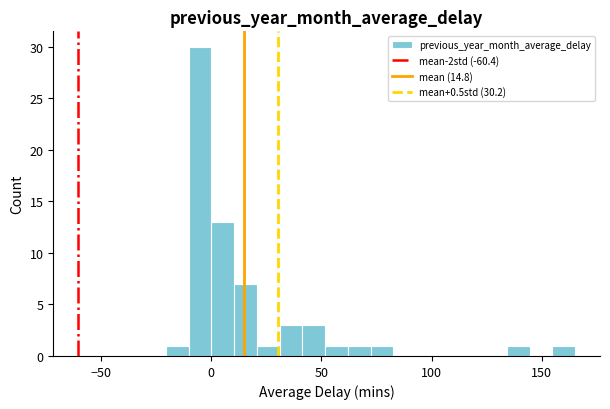

Read against the x-axis, roughly where is the centre of the tallest bar?

-5